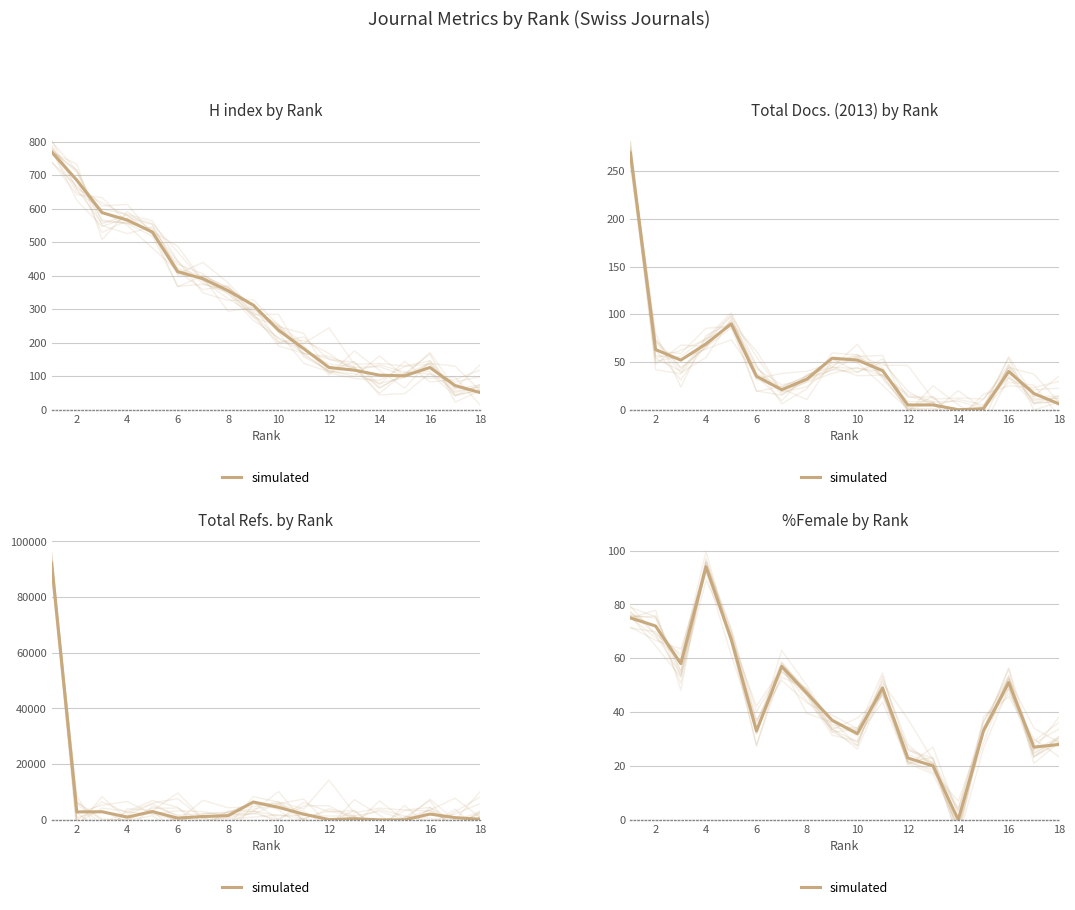

How many points are lower than both their immediate neighbors (excluding endpoints)?

5